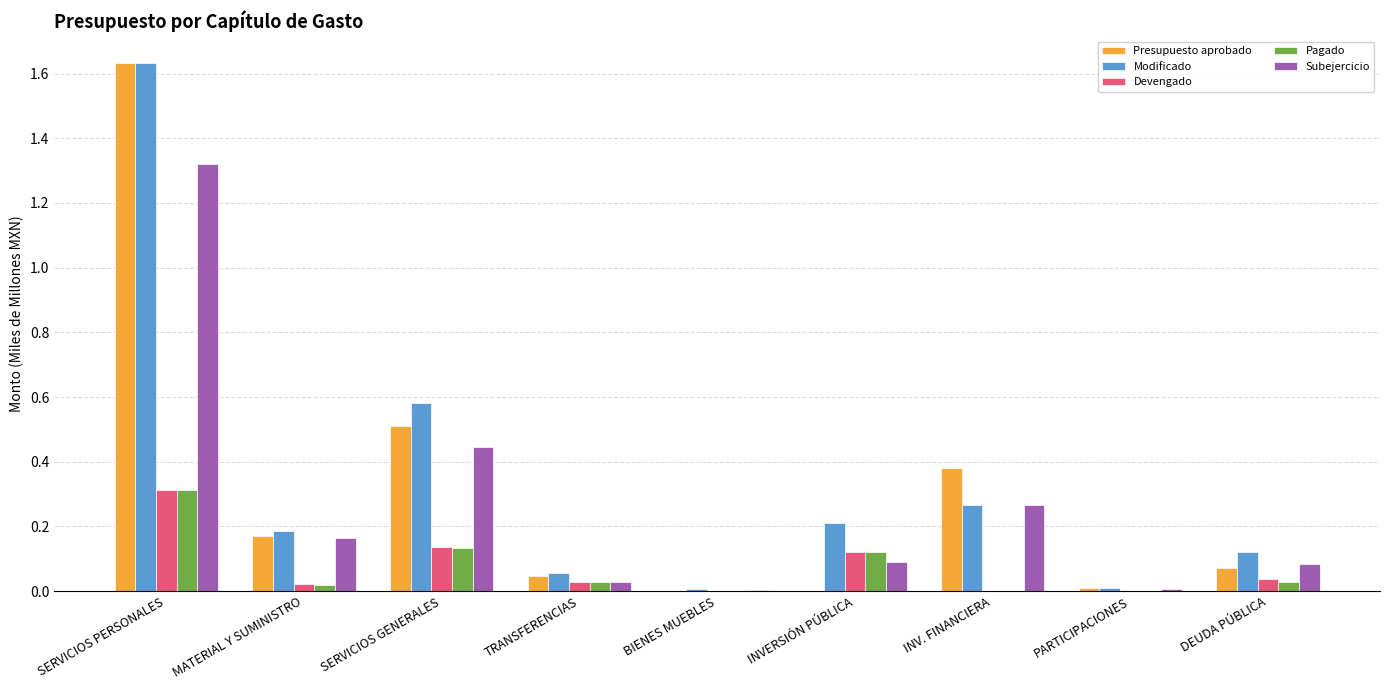

Which series changed the most between INVERSIÓN PÚBLICA and PARTICIPACIONES?

Modificado